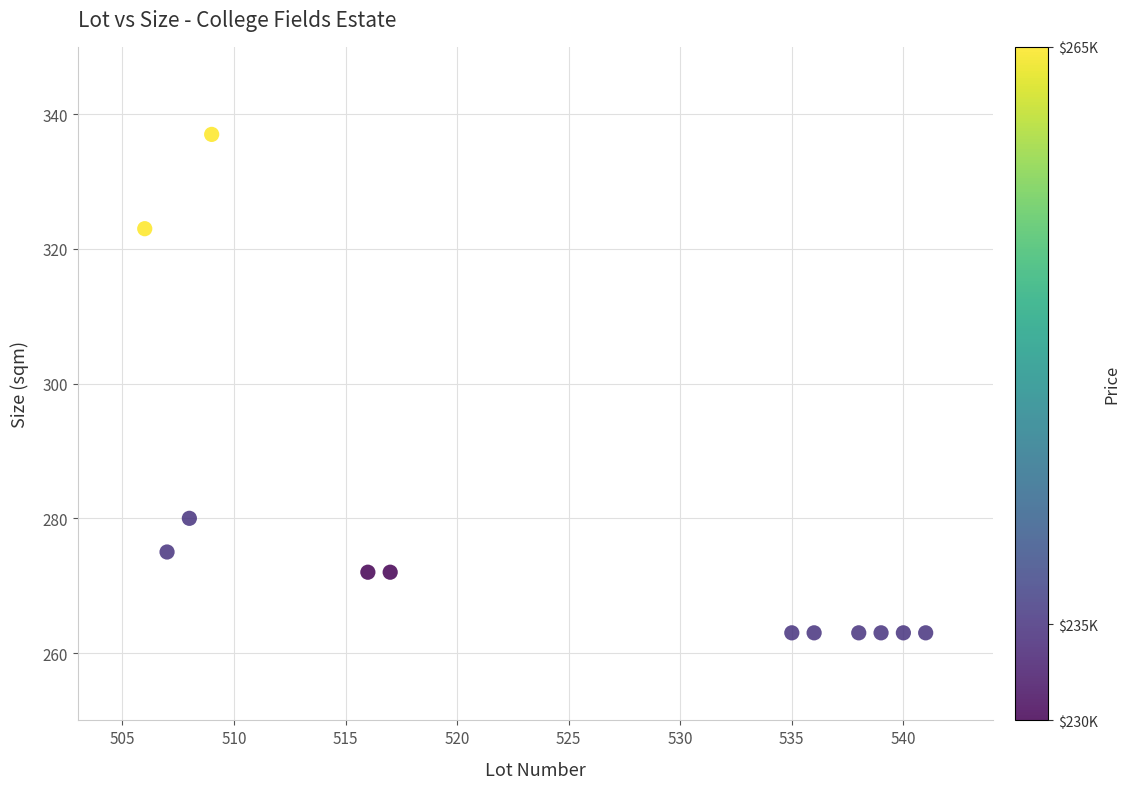

What is the range of X values (max minus min)?

35